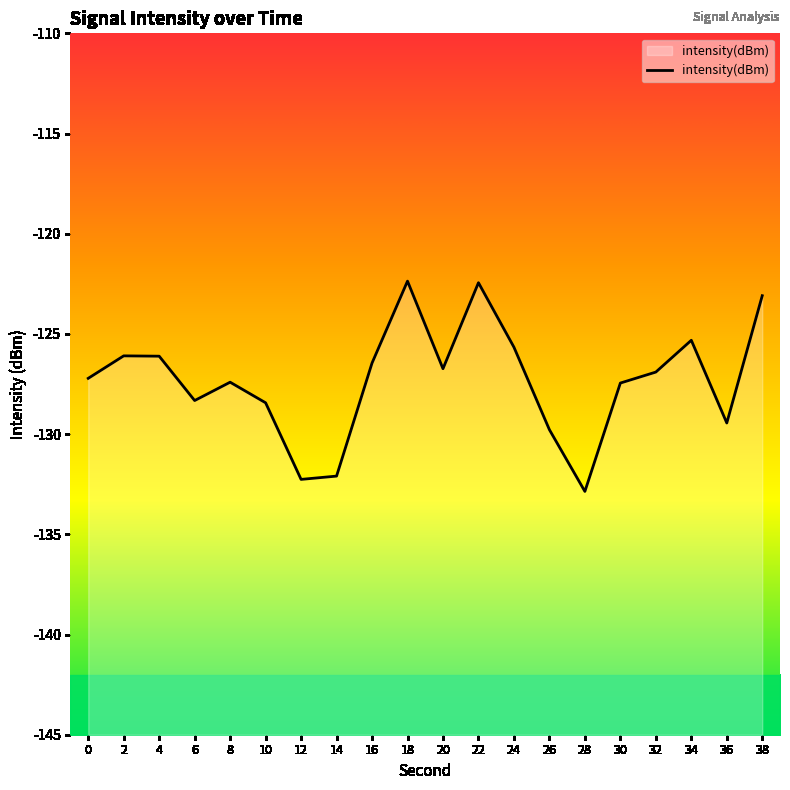

What is the smallest value displayed?

-132.9